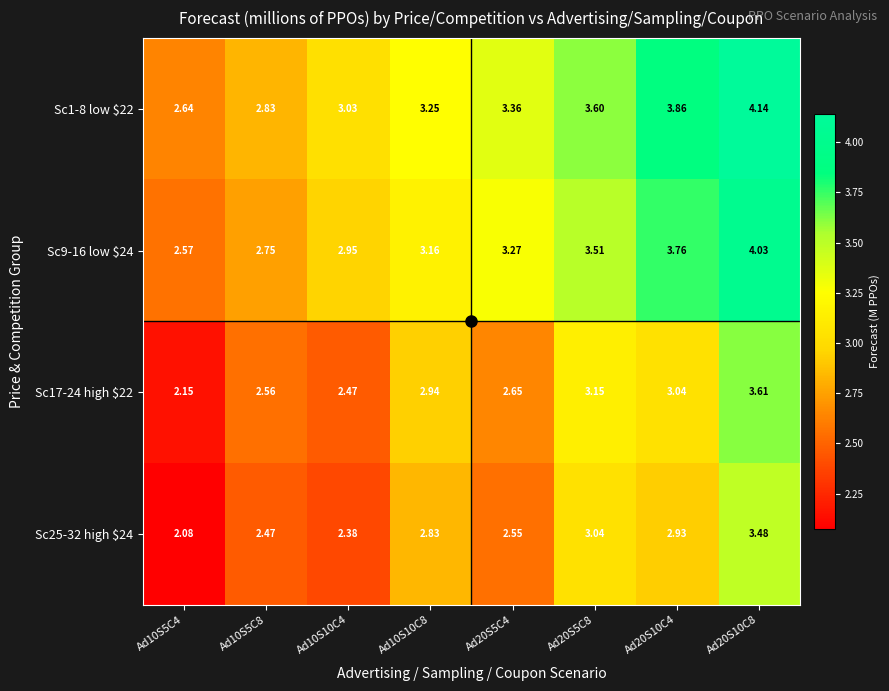

Which series has the widest spread of values?

Sc1-8 low $22